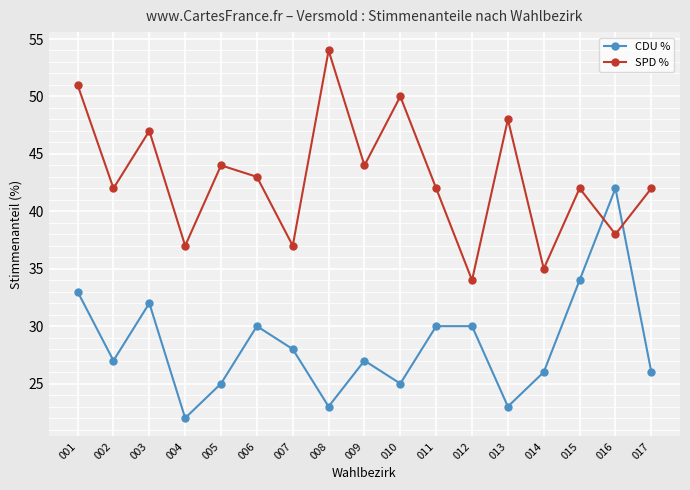

Where do CDU % and SPD % first cross each other?

015 and 016